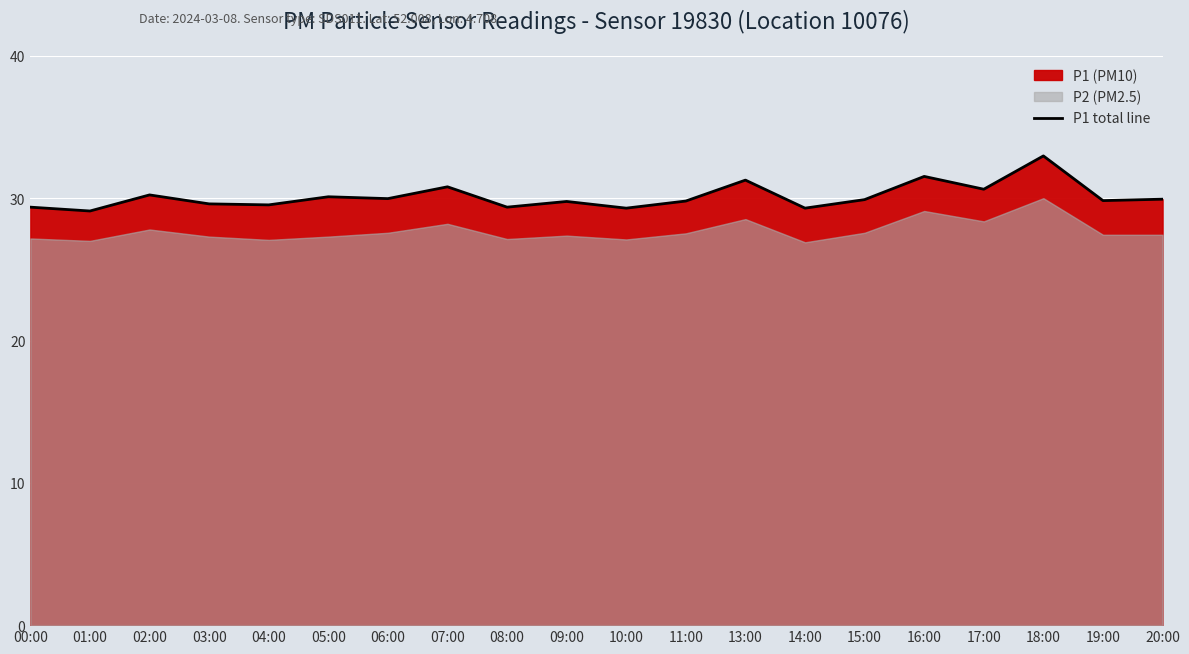

Between 07:00 and 04:00, which is larger?

07:00